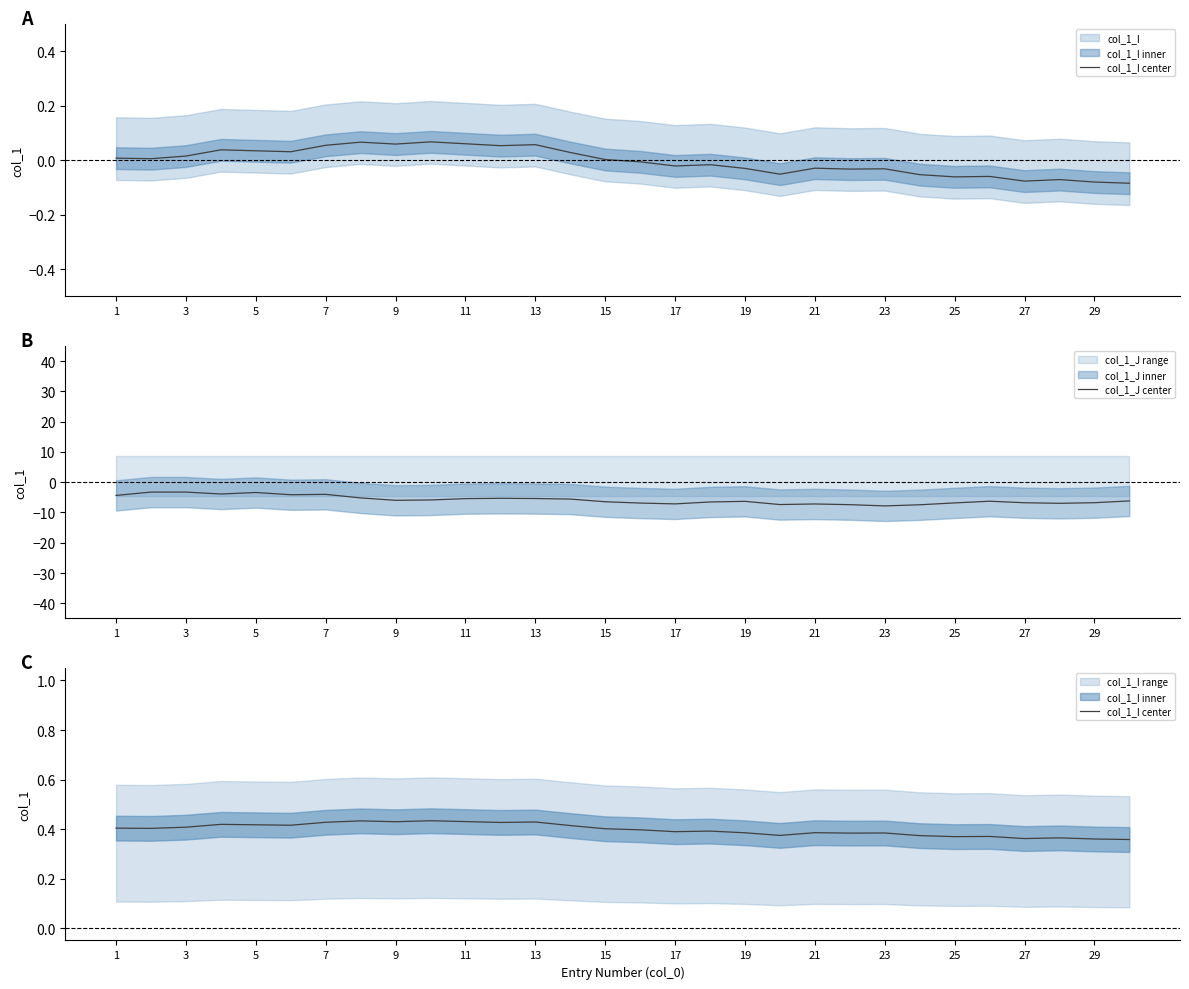

The value of col_1_J center at 3 is -3.3. True or false?

True